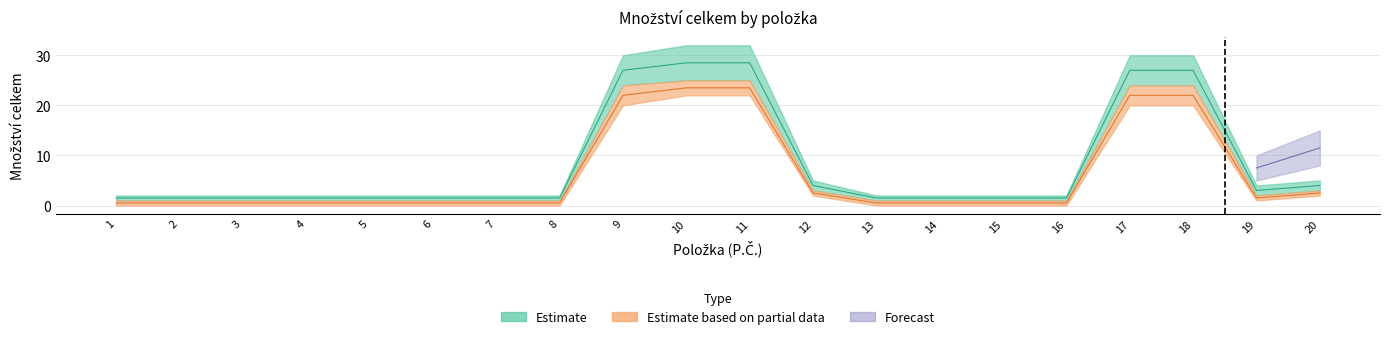

How many categories are shown in the chart?

20